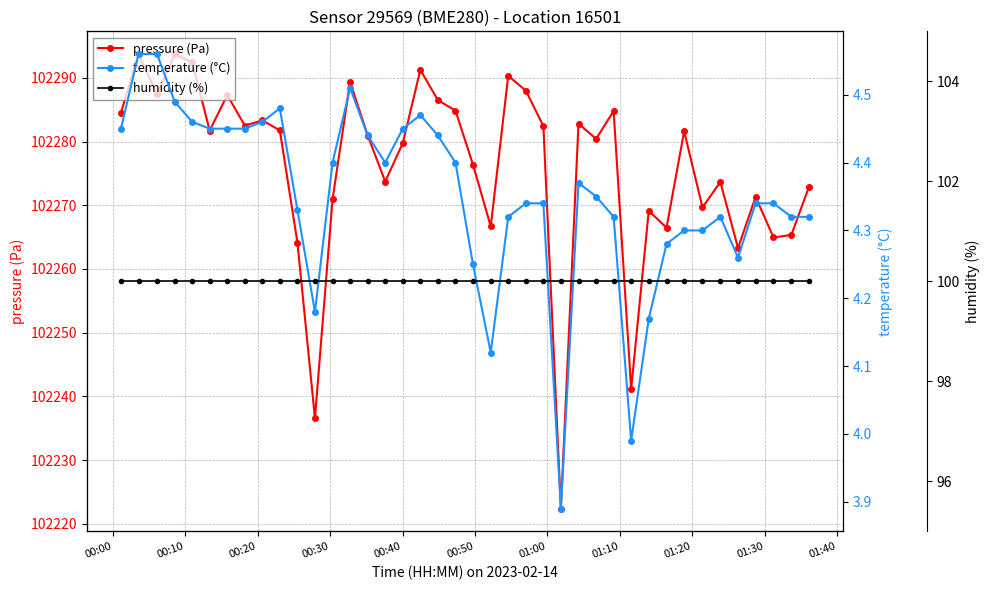

What is the value of the pressure (Pa) point at the 19th from the left?

102286.5